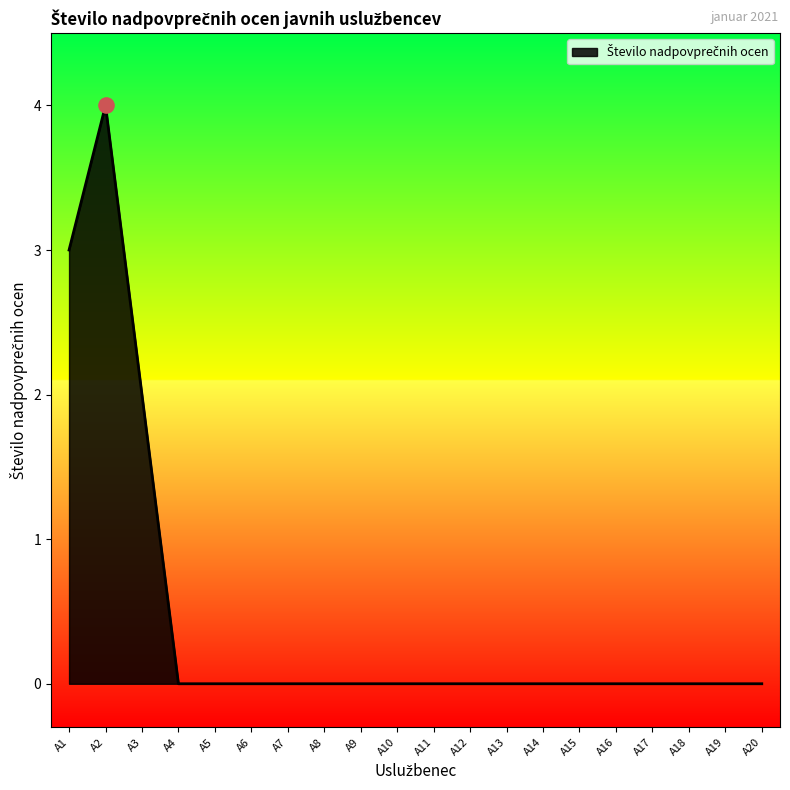

What is the change in value from A2 to A6?

-4